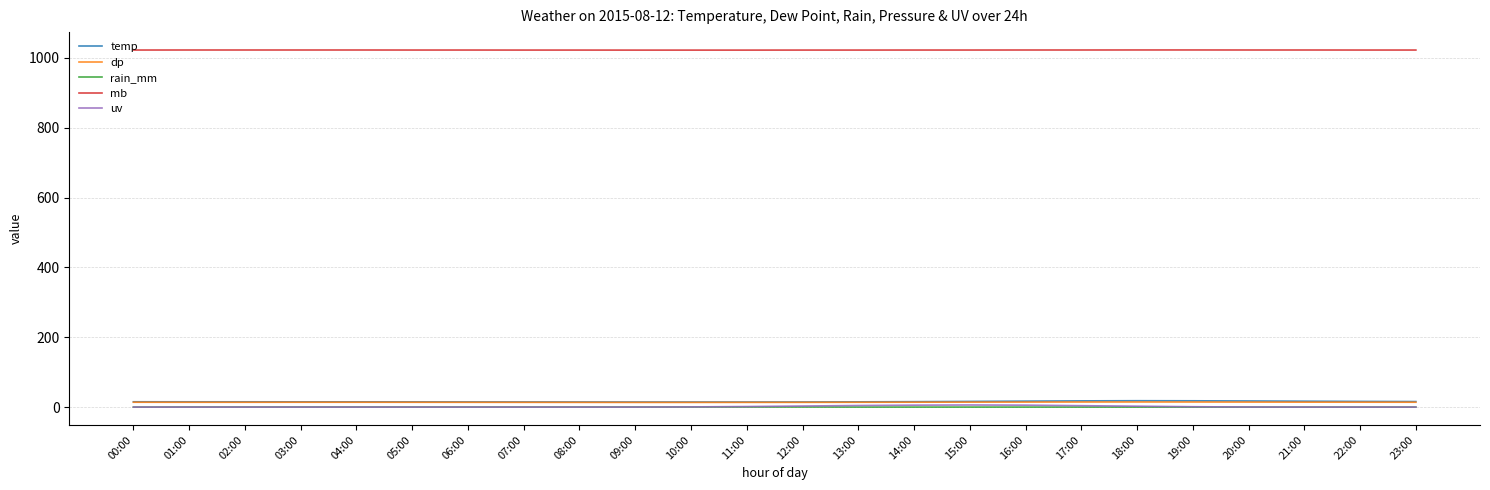

True or false: temp and uv cross at least once.

False